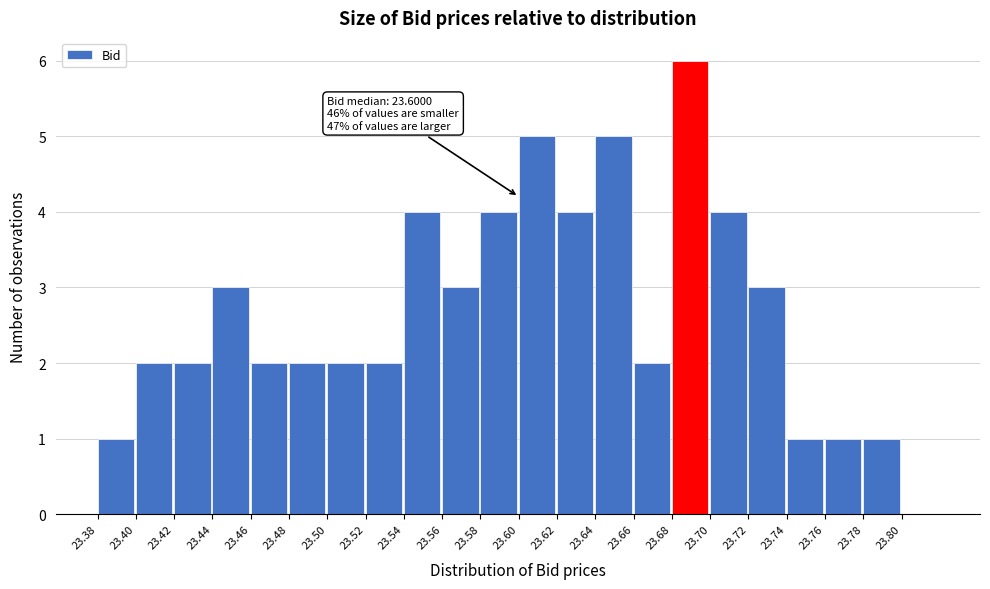

Which range on the x-axis has the tallest bar?

23.68 to 23.70